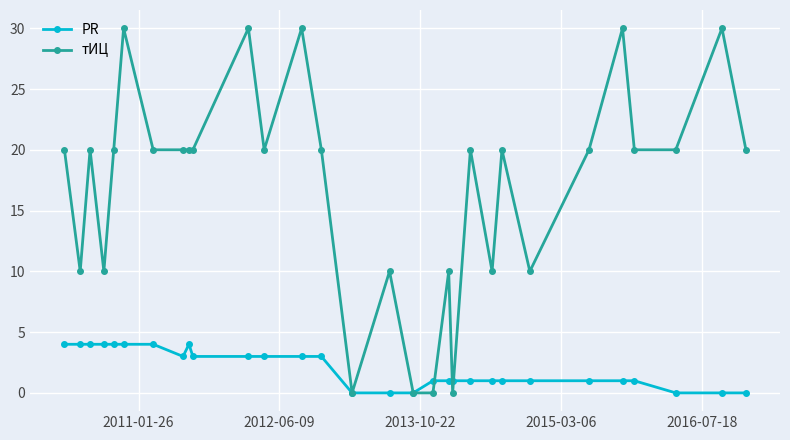

Rank the series by their maximum value, from lowest to highest.

PR, тИЦ